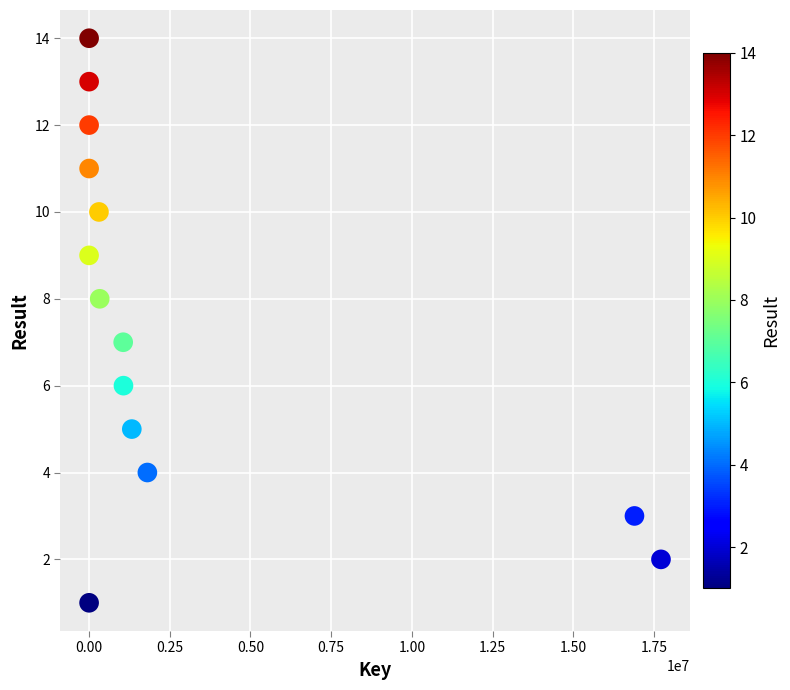

What is the range of Y values (max minus min)?

13